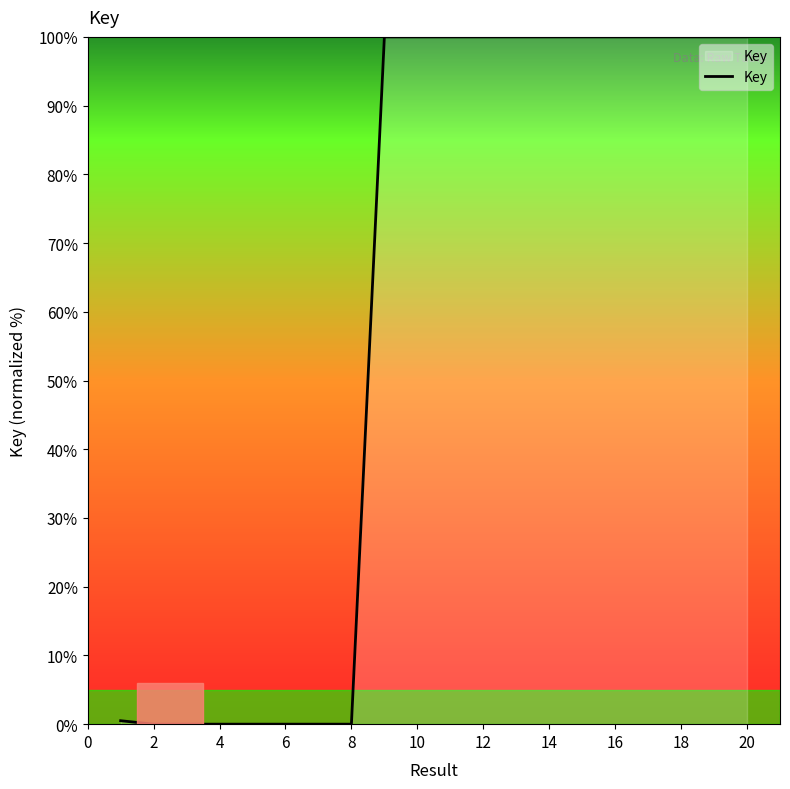

Count the number of categories in the chart.

20